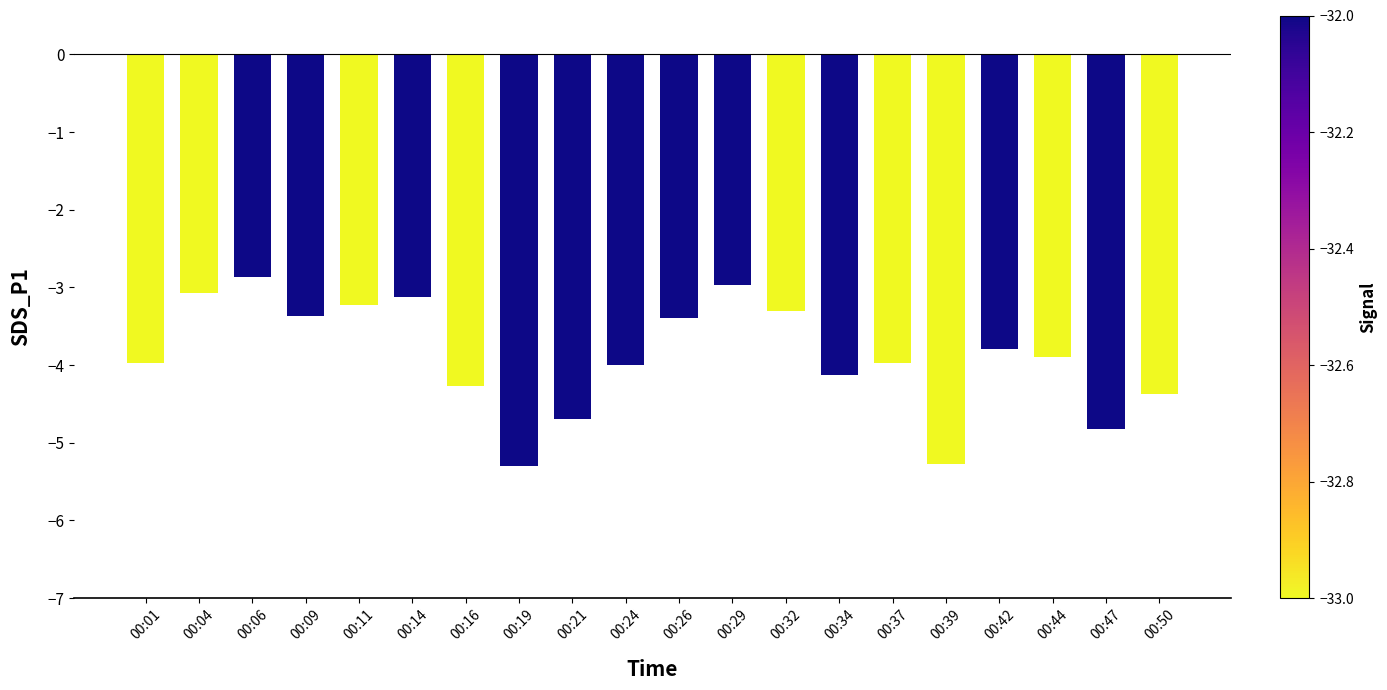

What is the value of the 8th bar from the left?

-5.3